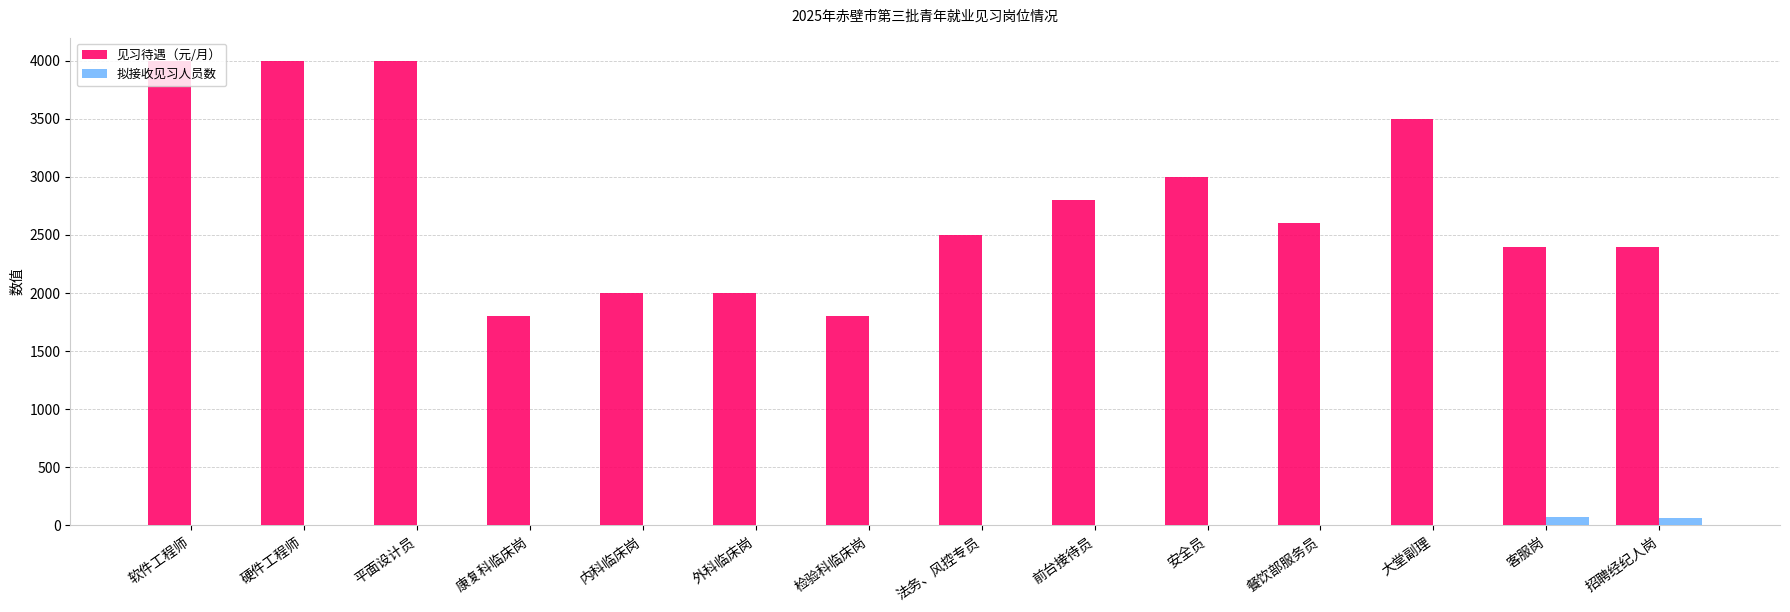

Is it true that 见习待遇（元/月） equals 4000 at 平面设计员?

True